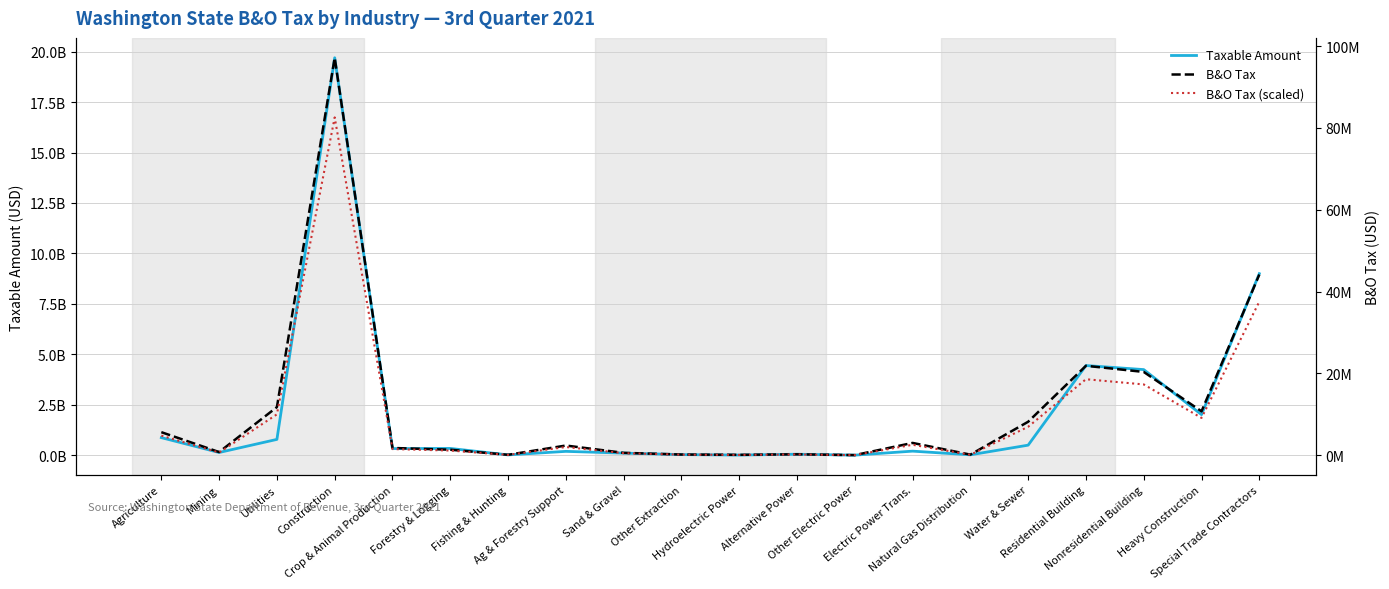

Rank the series by their maximum value, from lowest to highest.

B&O Tax (scaled), B&O Tax, Taxable Amount